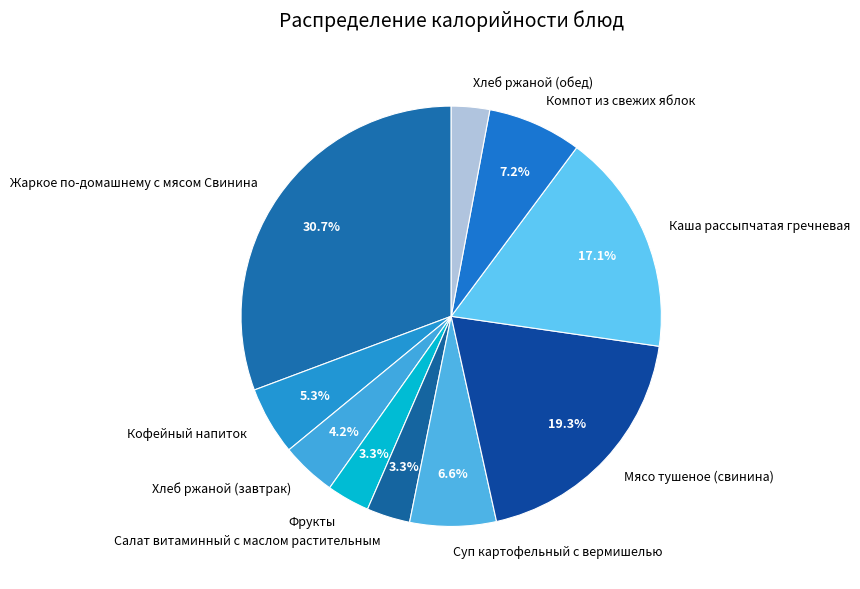

Is there any slice that represents more than half of the pie?

No